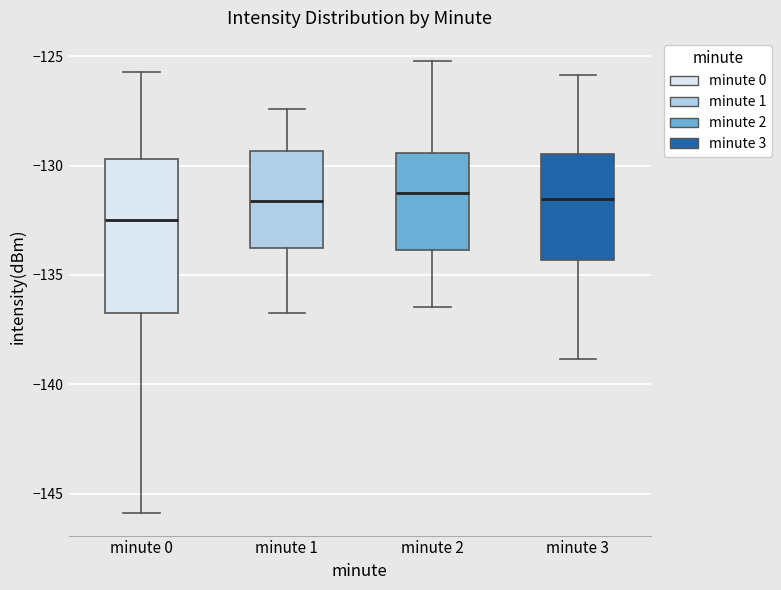

Reading left to right, read every box against the y-axis: the position of its median line, the range the box covers, and the ends of its whiskers. The values are not printed on the chart, so give them approximately, as read against the axis.

minute 0: median -132.5, box -136.5 to -129.5, whiskers -146.0 to -125.5
minute 1: median -131.5, box -134.0 to -129.5, whiskers -136.5 to -127.5
minute 2: median -131.0, box -134.0 to -129.5, whiskers -136.5 to -125.0
minute 3: median -131.5, box -134.5 to -129.5, whiskers -139.0 to -126.0